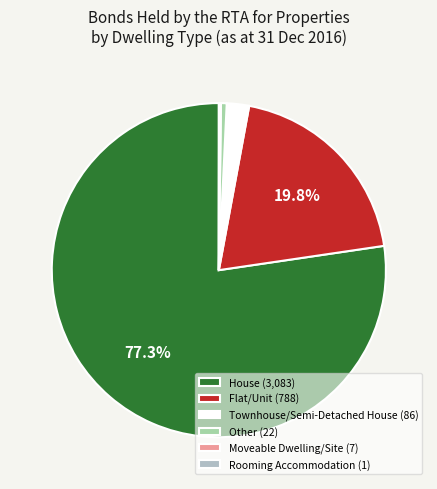

Combined, what portion of the pie is Other and Rooming Accommodation?

0.6%